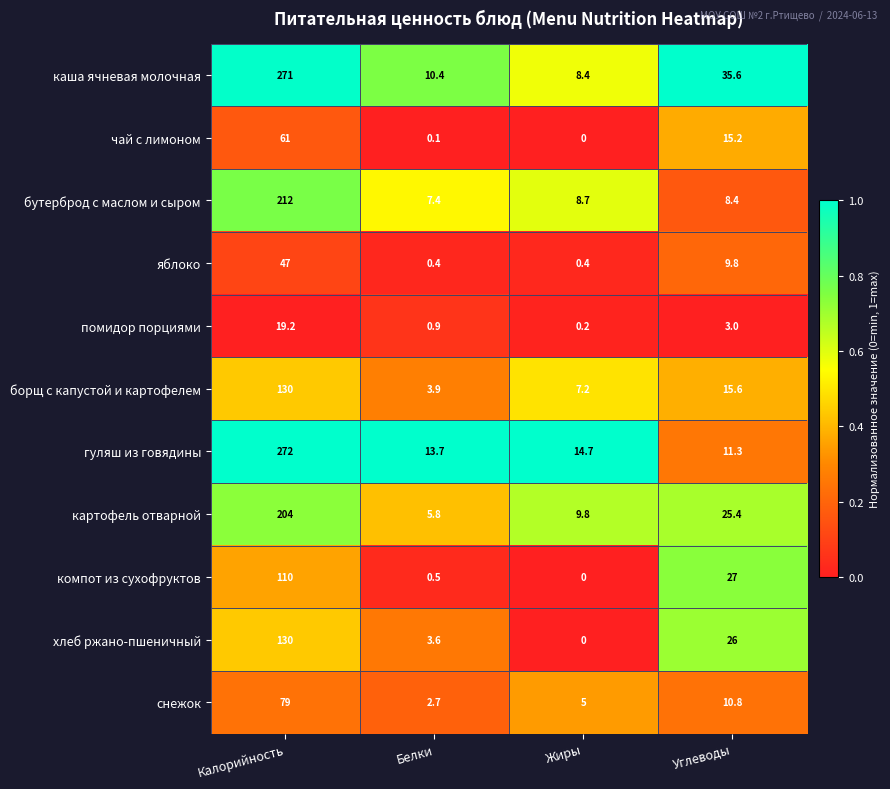

What is the difference between the second highest and minimum values in the бутерброд с маслом и сыром series?

1.3